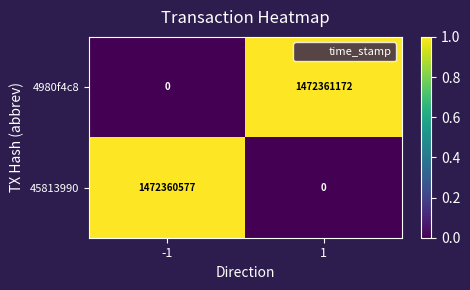

Which series changed the most between -1 and 1?

4980f4c8